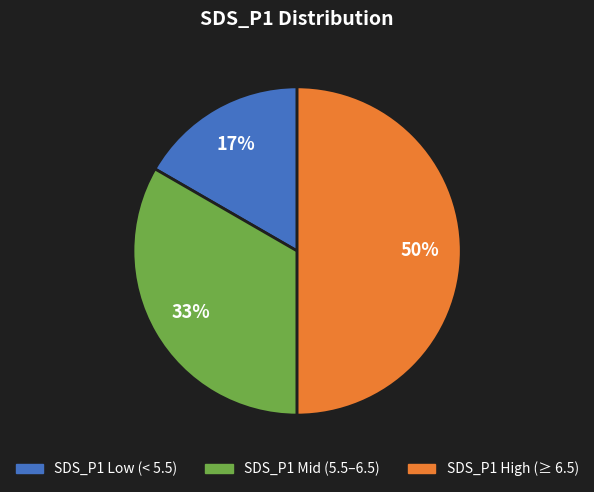

To the nearest percent, what is the average slice percentage?

33%